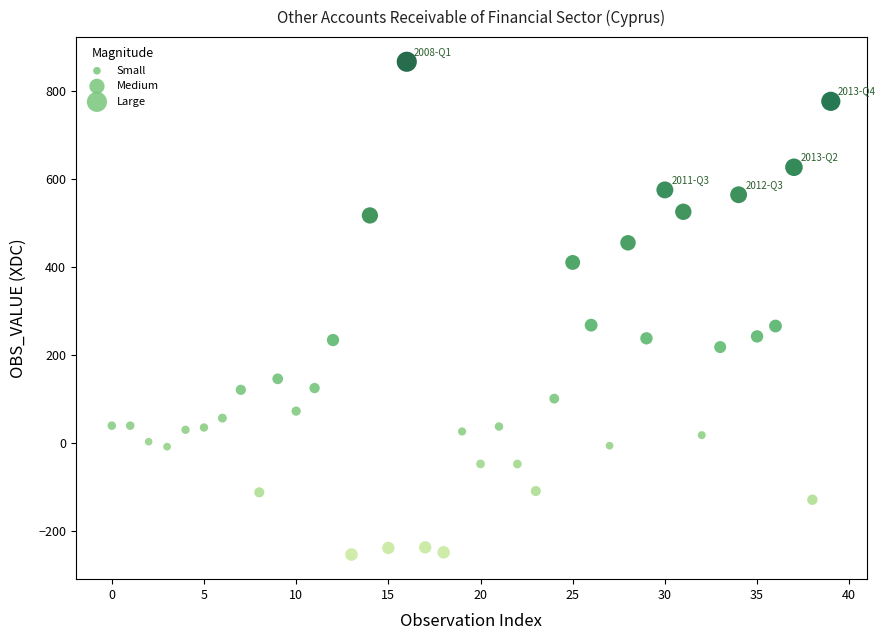

What is the range of Y values (max minus min)?

1120.0